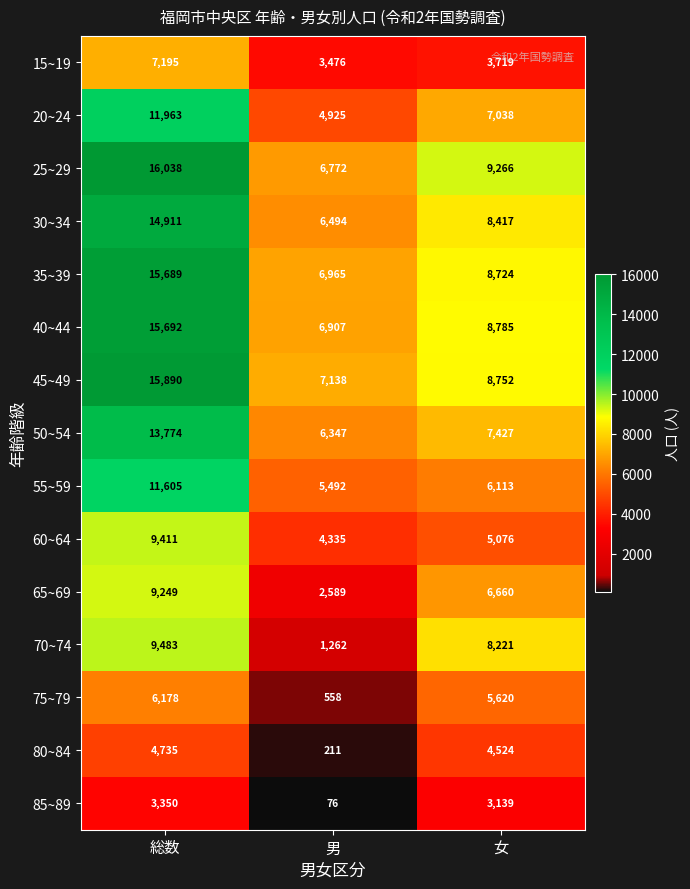

At which label does 55~59 first exceed 6113?

総数